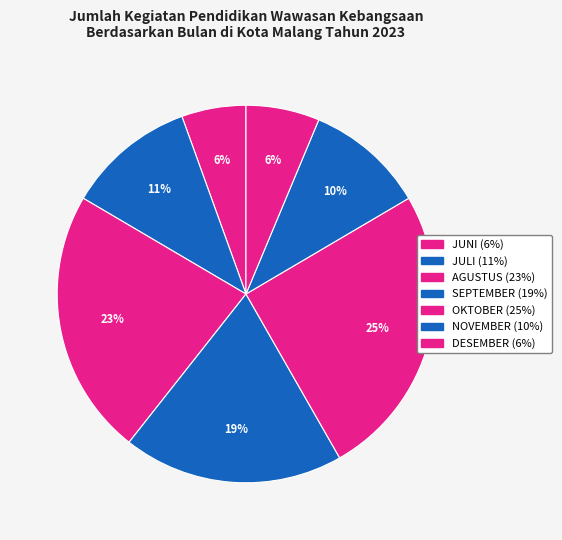

Is the sum of JULI and AGUSTUS greater than half?

No